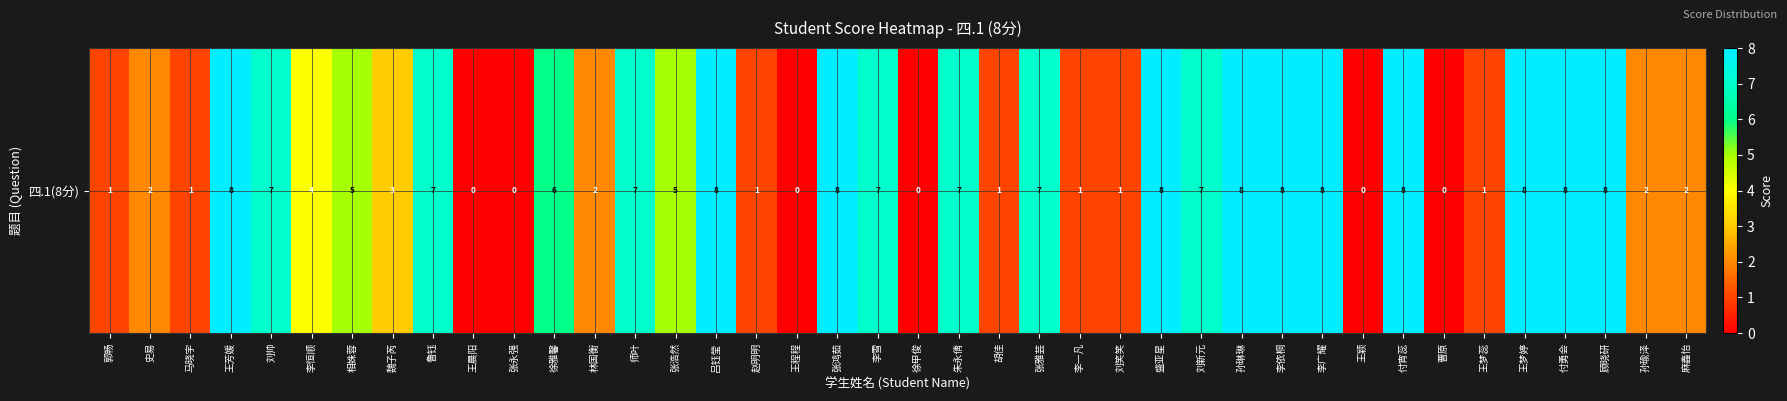

Reading left to right, what are all the values shown in this chart?

1	2	1	8	7	4	5	3	7	0	0	6	2	7	5	8	1	0	8	7	0	7	1	7	1	1	8	7	8	8	8	0	8	0	1	8	8	8	2	2